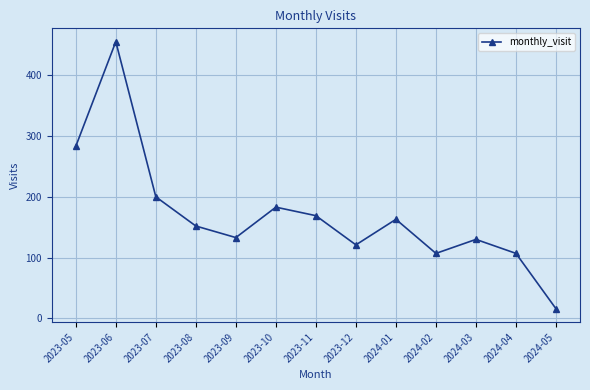

What is the difference between the maximum and minimum values?

439